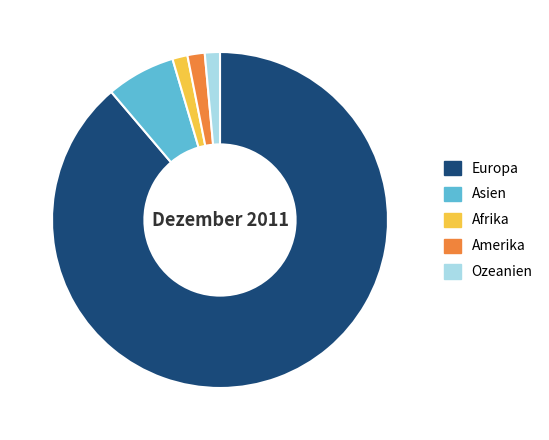

Between Europa and Amerika, which is larger?

Europa